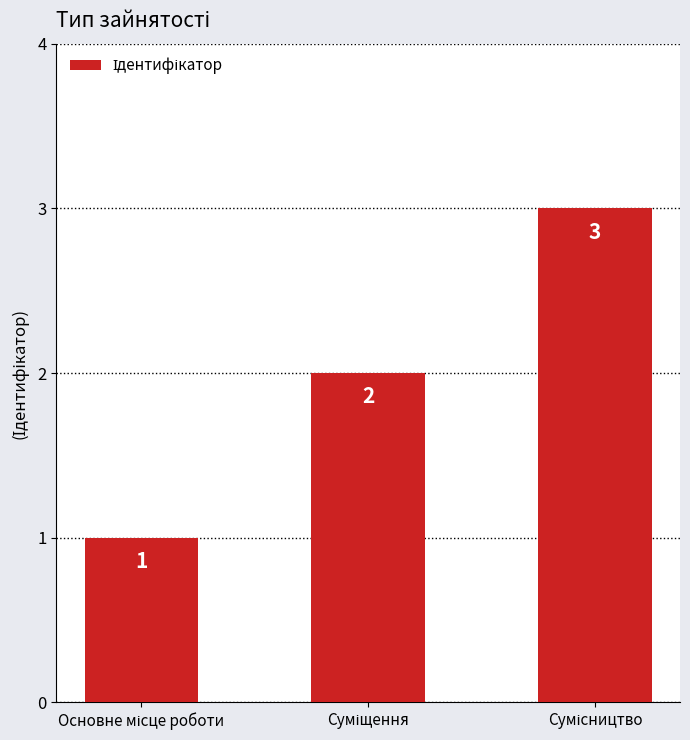

Are the bars horizontal?

No